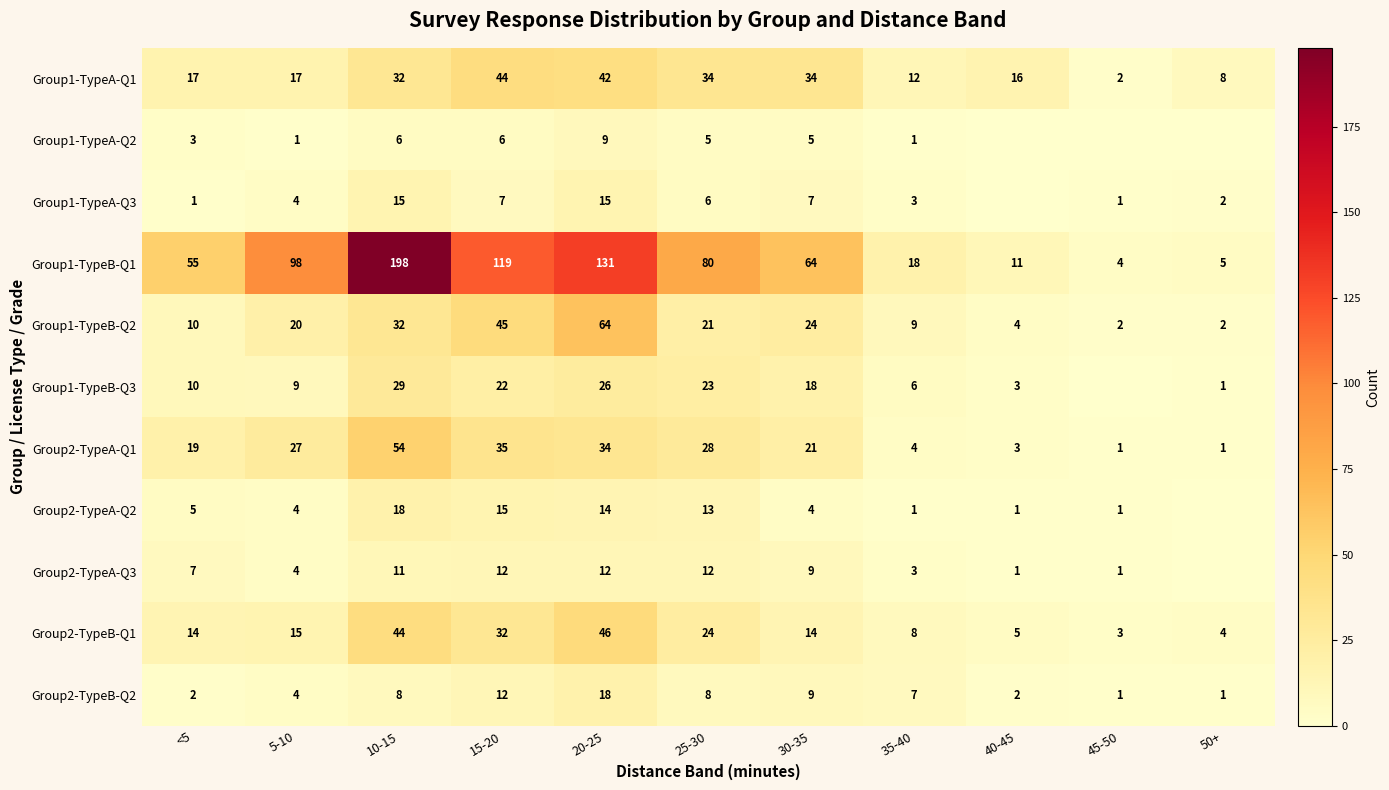

At how many categories does at least one series exceed 135?

1